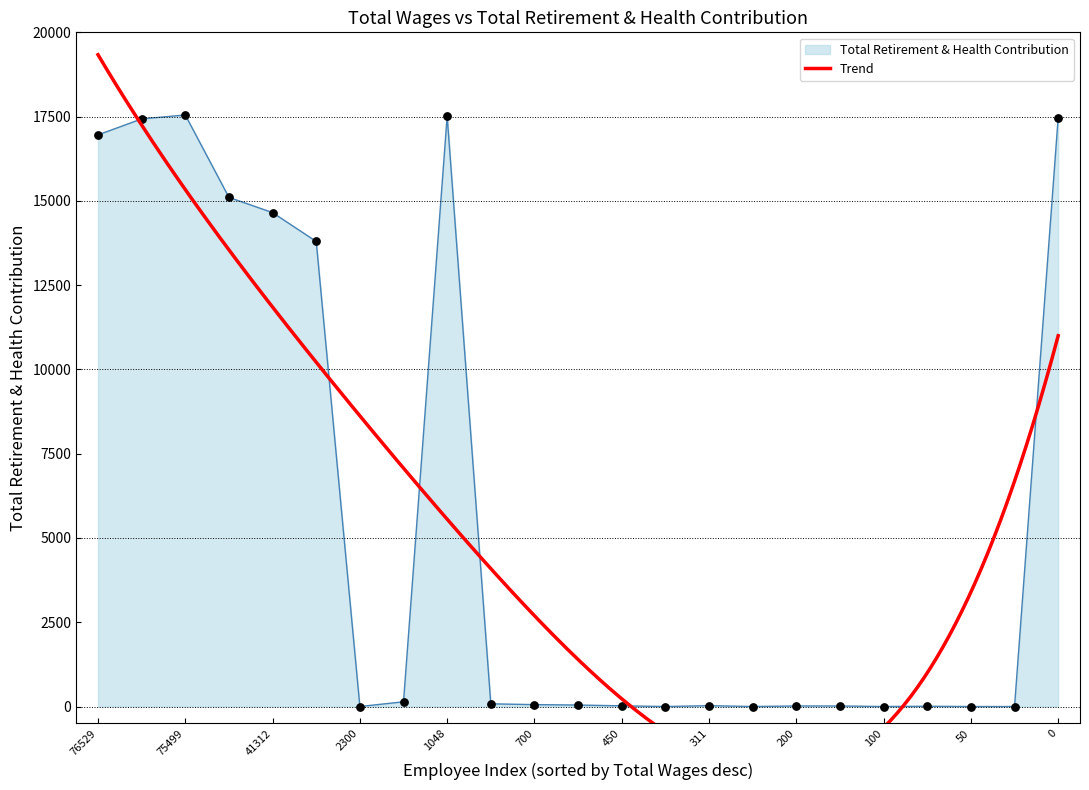

Between 75499 and 2300, which is larger?

75499